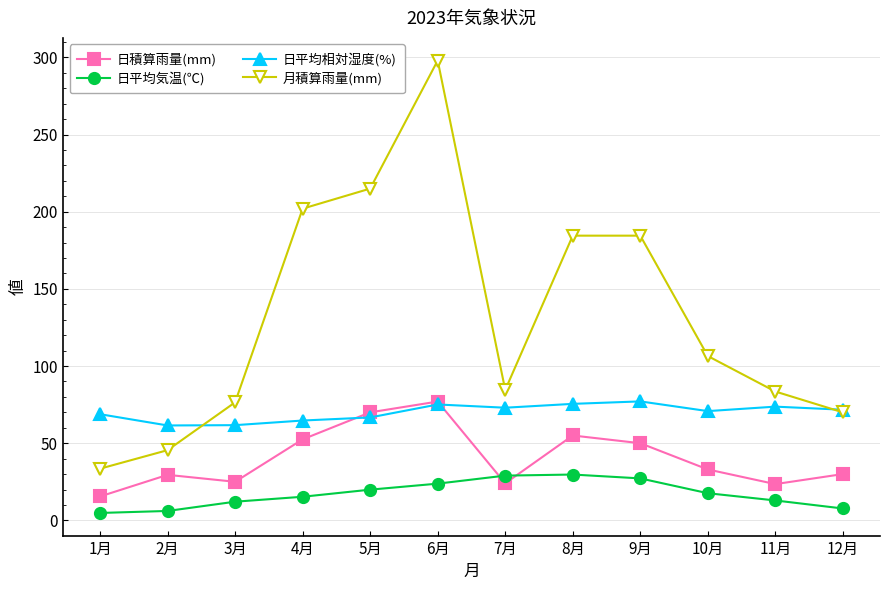

What value does the 日平均気温(℃) series have at 3月?

12.1